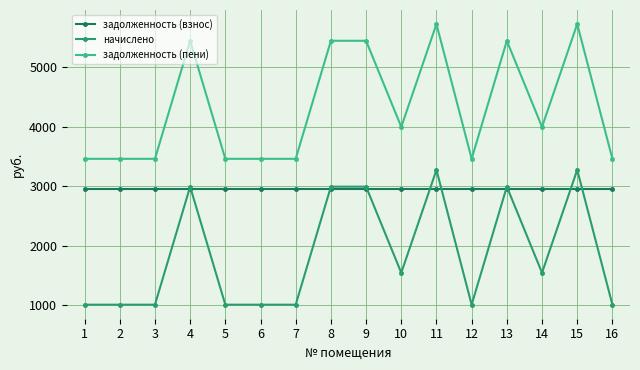

What is the average value of the задолженность (взнос) series?

2954.4